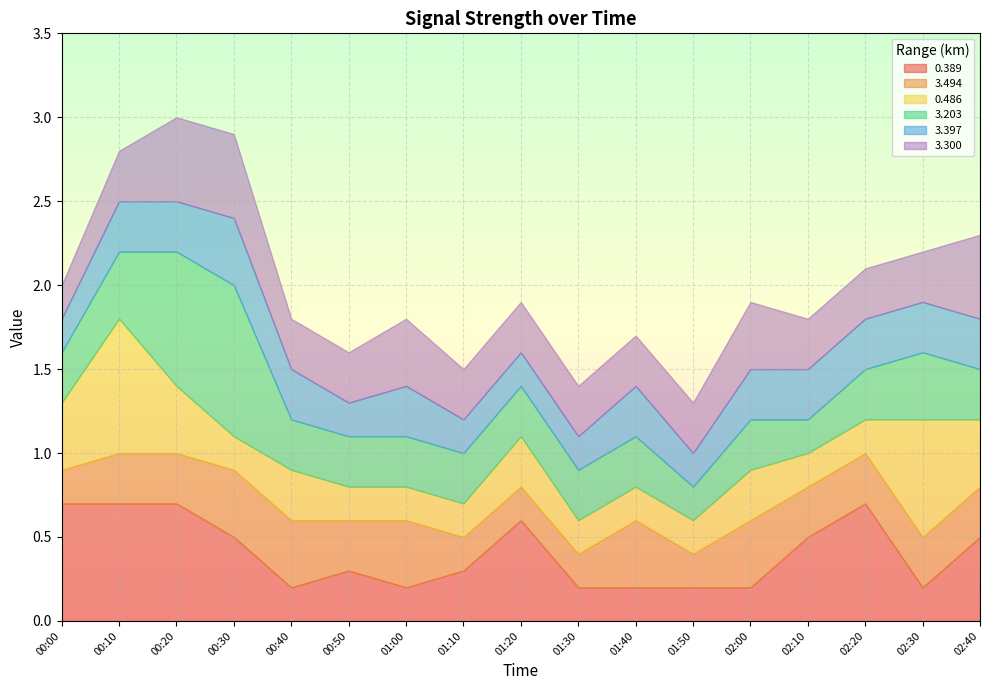

List the series in order of their peak value, lowest first.

3.494, 3.397, 3.300, 0.389, 0.486, 3.203